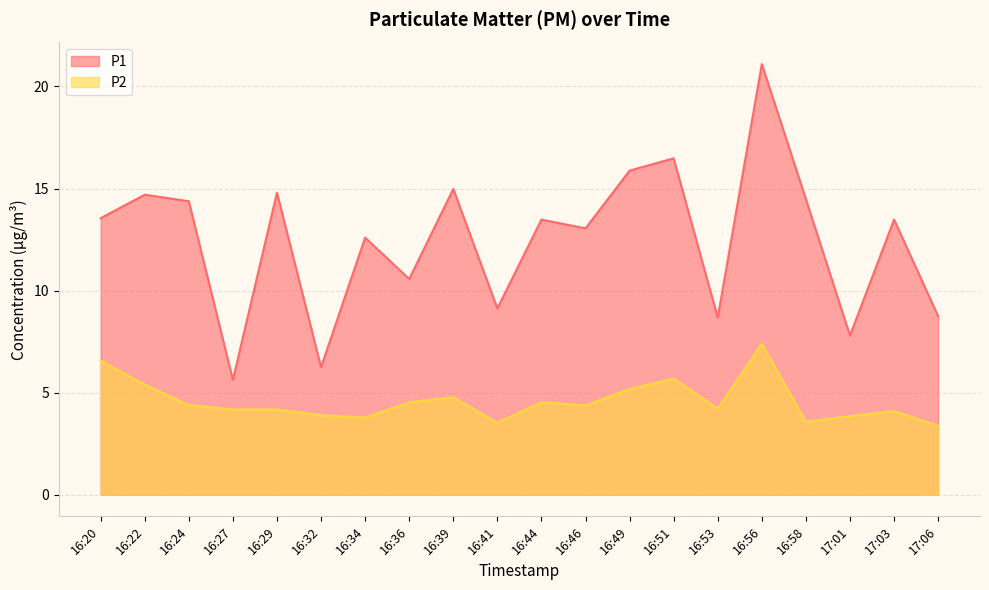

How many lines are shown in the chart?

2